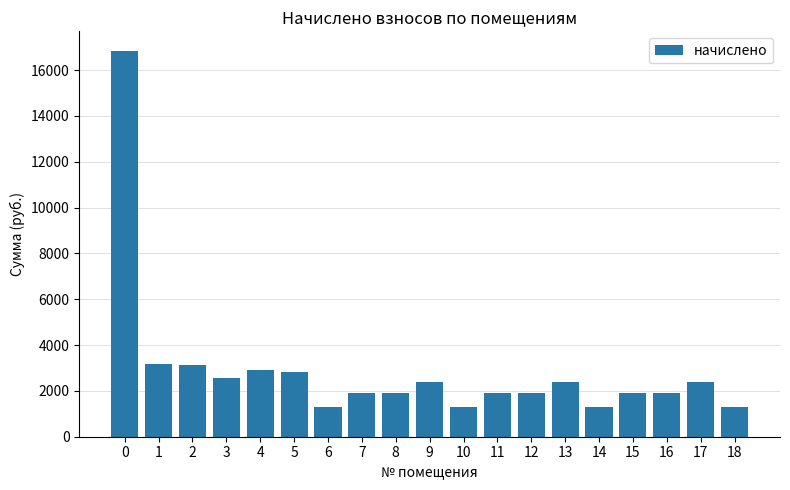

How many values are below 1930?

7